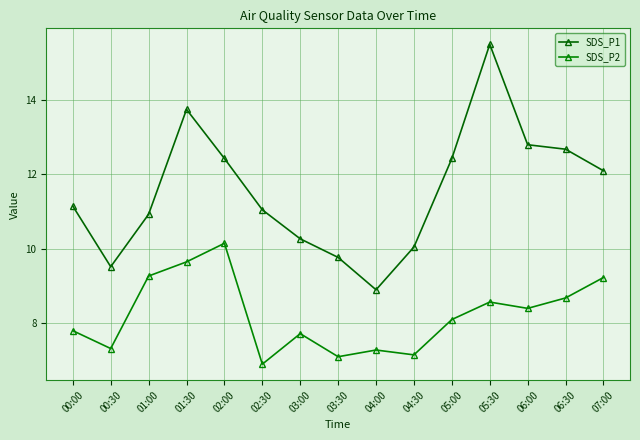

What is the difference between the second highest and second lowest values in the SDS_P1 series?

4.2